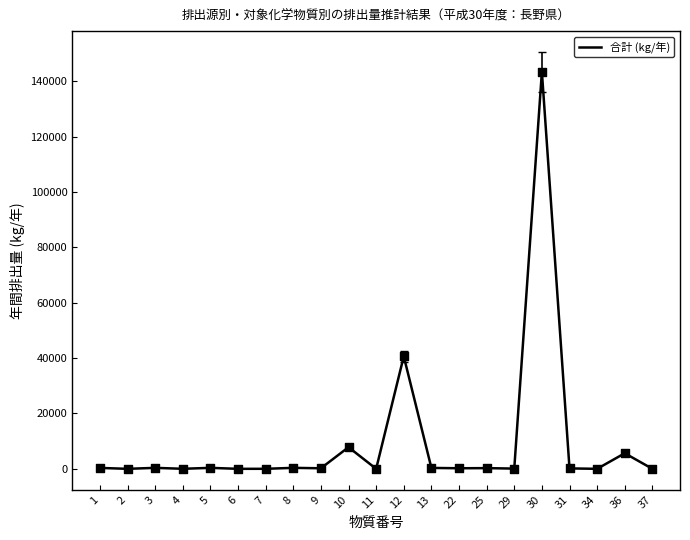

Between 30 and 1, which is larger?

30